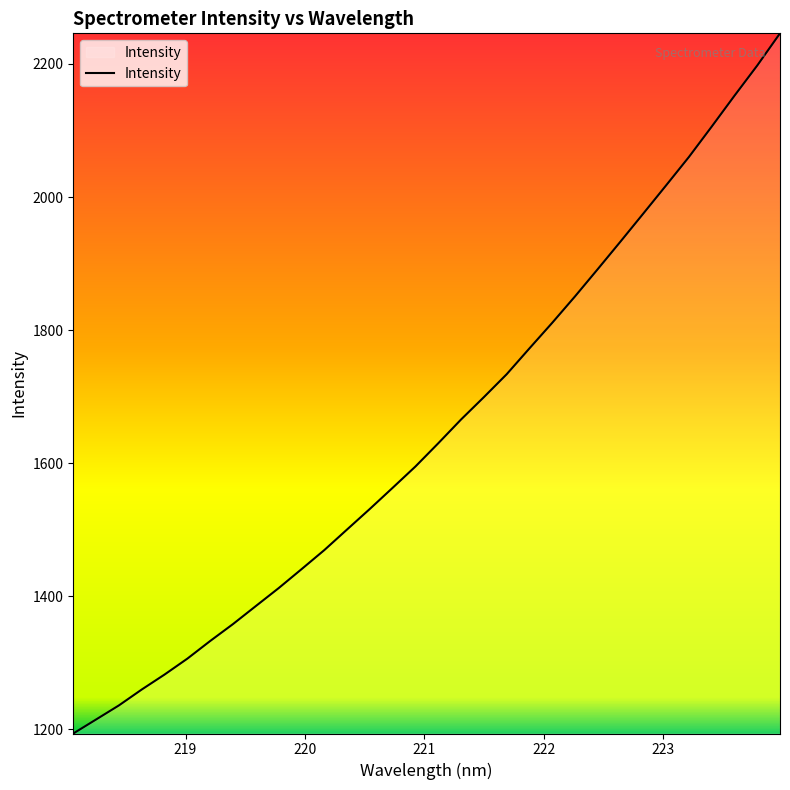

What is the difference between the maximum and minimum values?

1052.5